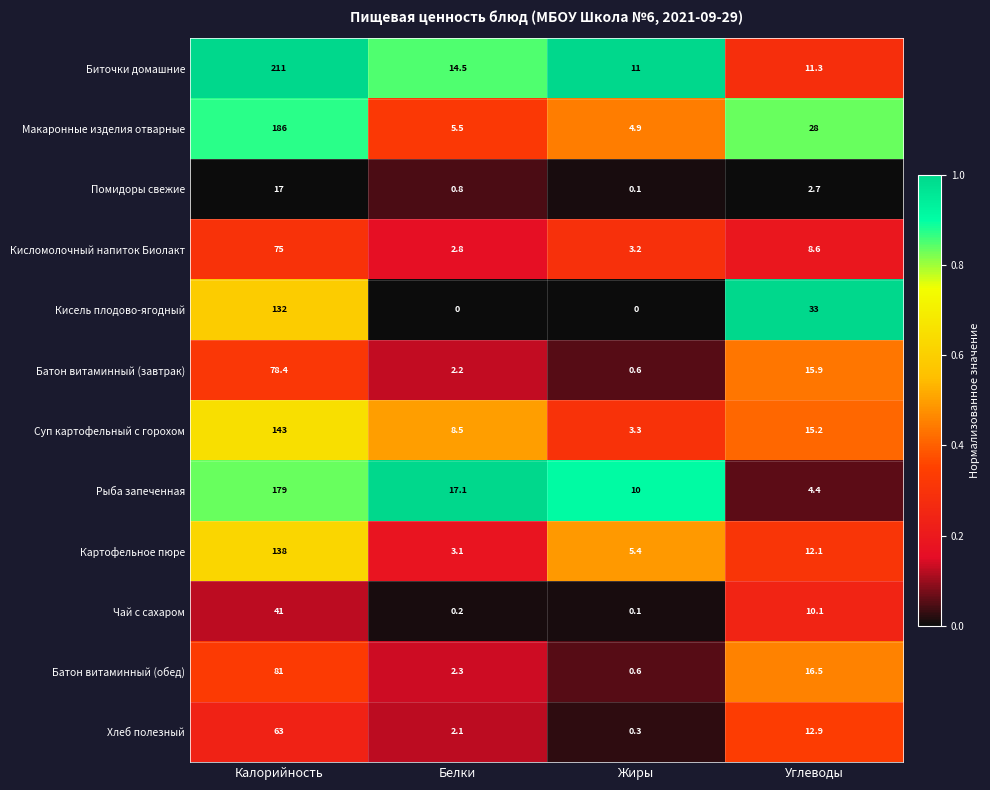

What is the approximate value of Биточки домашние at Калорийность?

211.0